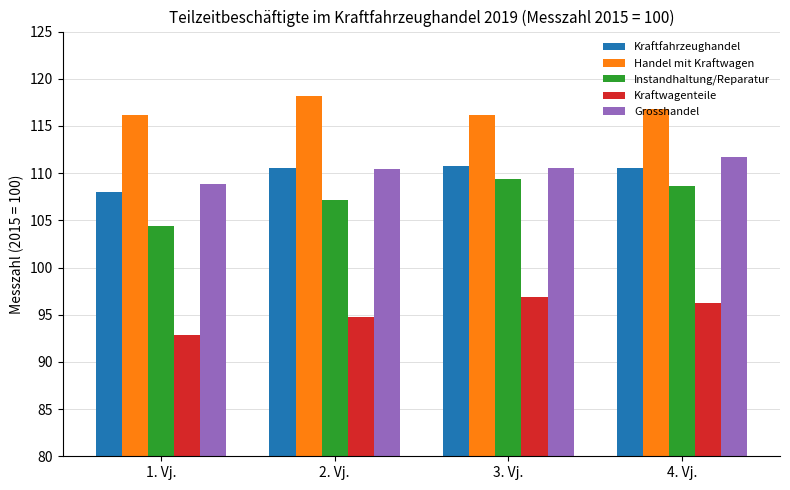

Is it true that Instandhaltung/Reparatur equals 109.4 at 3. Vj.?

True